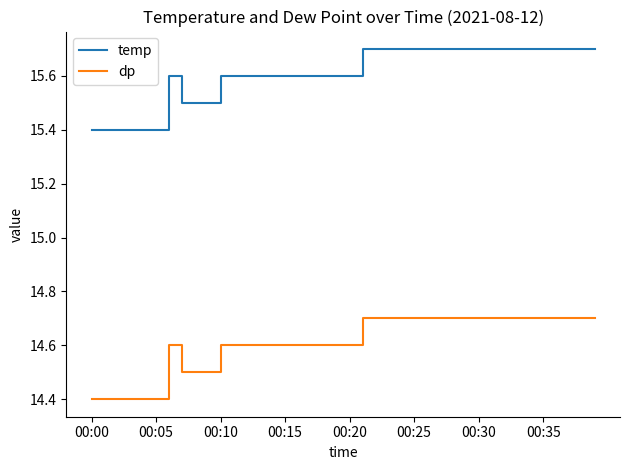

Reading left to right, what are all the values shown in this chart?

temp: 15.4	15.4	15.4	15.4	15.4	15.4	15.6	15.5	15.5	15.5	15.6	15.6	15.6	15.6	15.6	15.6	15.6	15.6	15.6	15.6	15.6	15.7	15.7	15.7	15.7	15.7	15.7	15.7	15.7	15.7	15.7	15.7	15.7	15.7	15.7	15.7	15.7	15.7	15.7	15.7
dp: 14.4	14.4	14.4	14.4	14.4	14.4	14.6	14.5	14.5	14.5	14.6	14.6	14.6	14.6	14.6	14.6	14.6	14.6	14.6	14.6	14.6	14.7	14.7	14.7	14.7	14.7	14.7	14.7	14.7	14.7	14.7	14.7	14.7	14.7	14.7	14.7	14.7	14.7	14.7	14.7